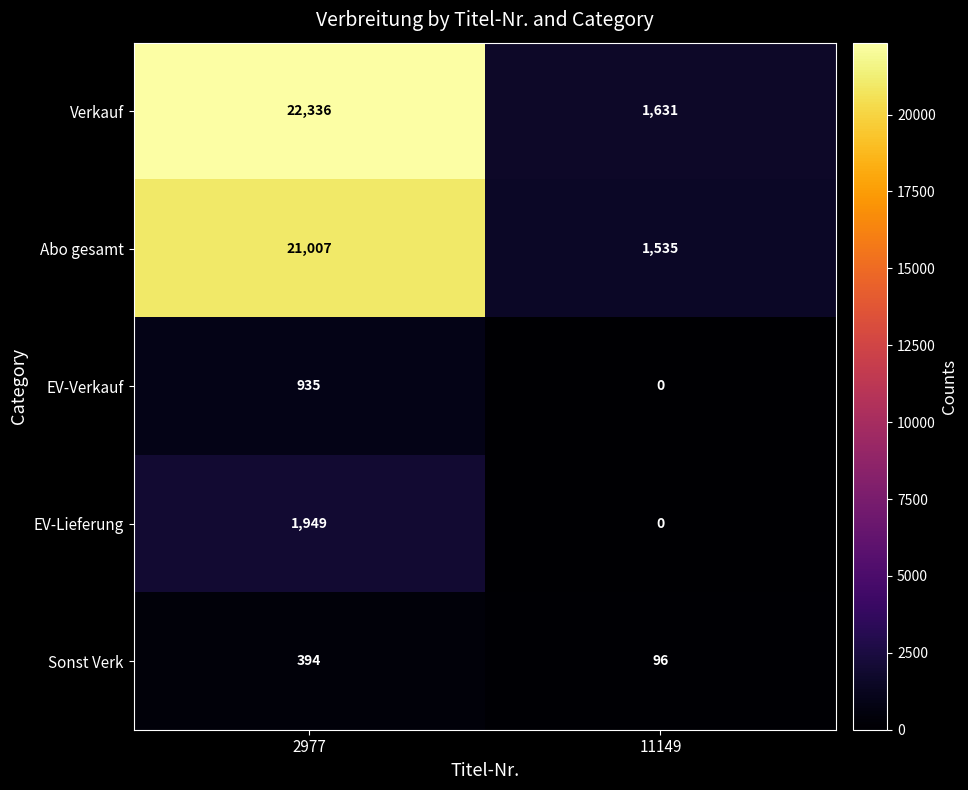

What is the approximate value of Sonst Verk at 2977?

394